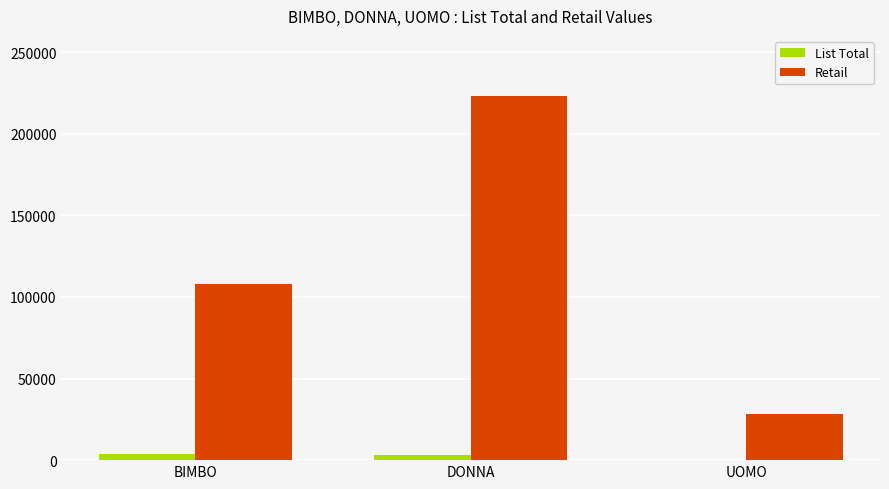

Which series has the largest range (max minus min)?

Retail